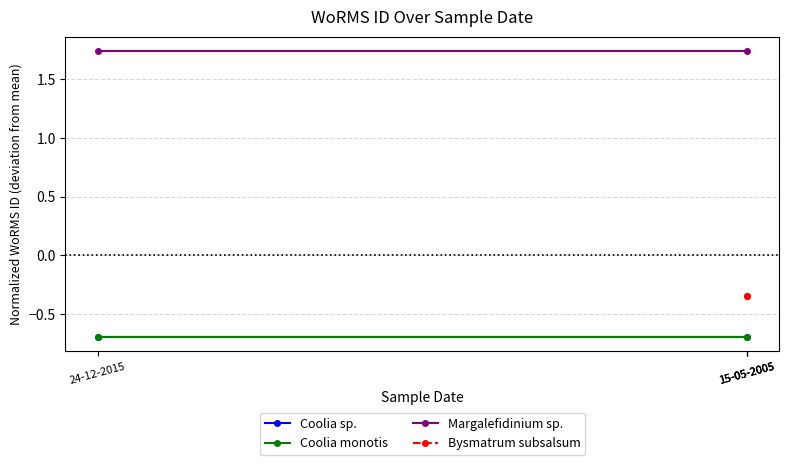

What is the approximate value of Coolia sp. at 24-12-2015?

-0.7